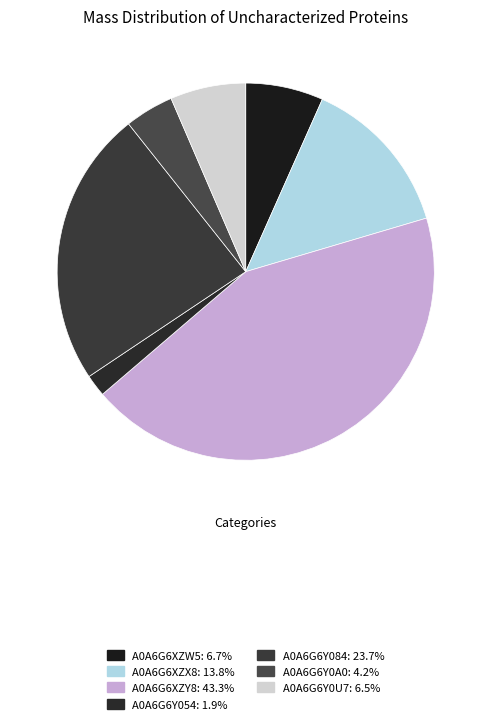

How many slices are in this pie chart?

7